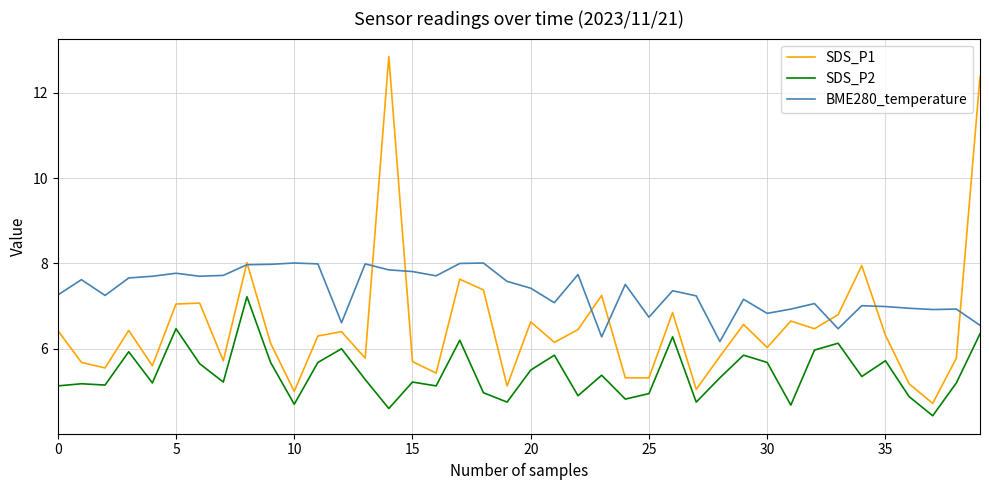

What is the average value of the SDS_P2 series?

5.4